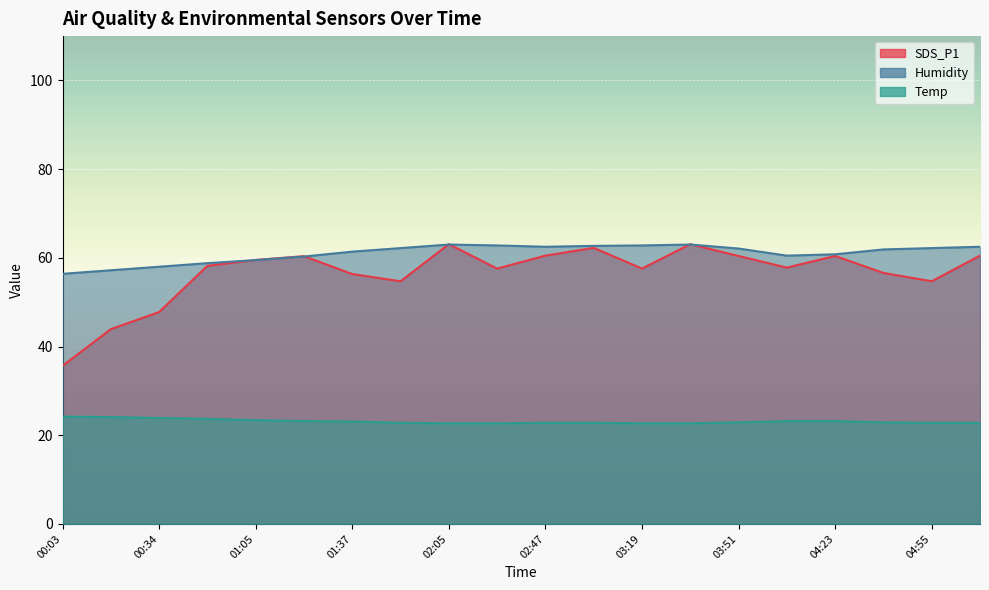

What is the lowest value of the Humidity series?

56.4